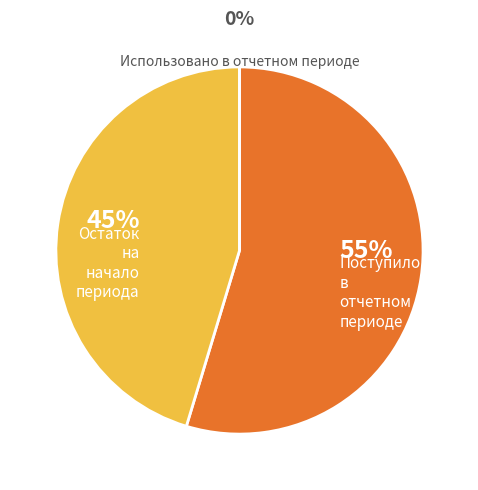

Which category has the smallest portion of the pie?

Использовано в отчетном периоде